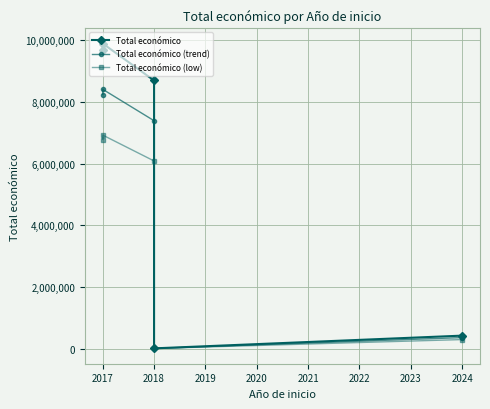

Rank the series at 2017 from lowest to highest value.

Total económico (low), Total económico (trend), Total económico